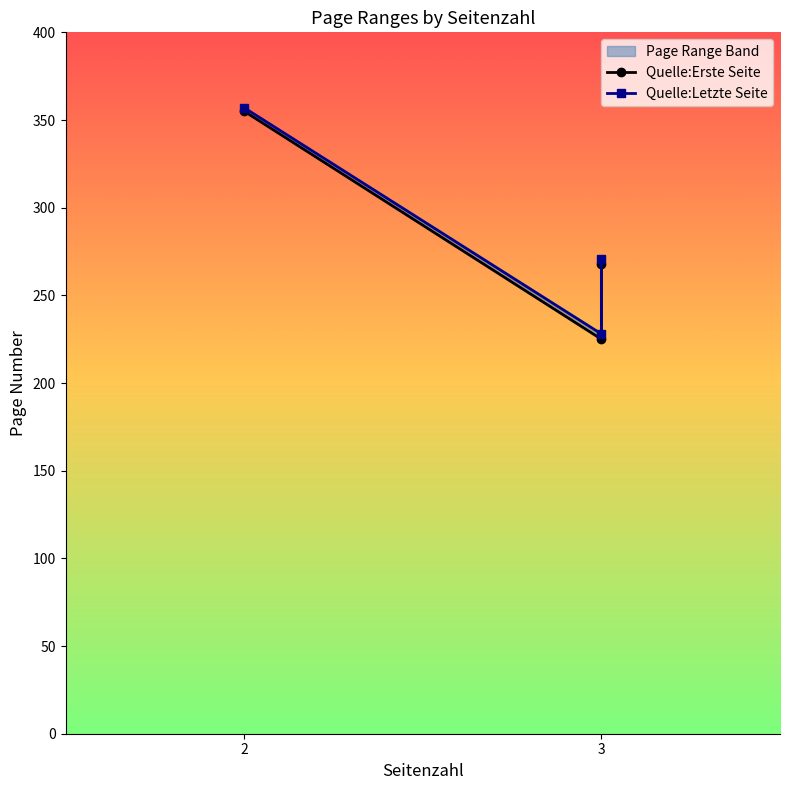

Reading left to right, extract all data points from this chart.

Quelle:Erste Seite: 355	225	268
Quelle:Letzte Seite: 357	228	271